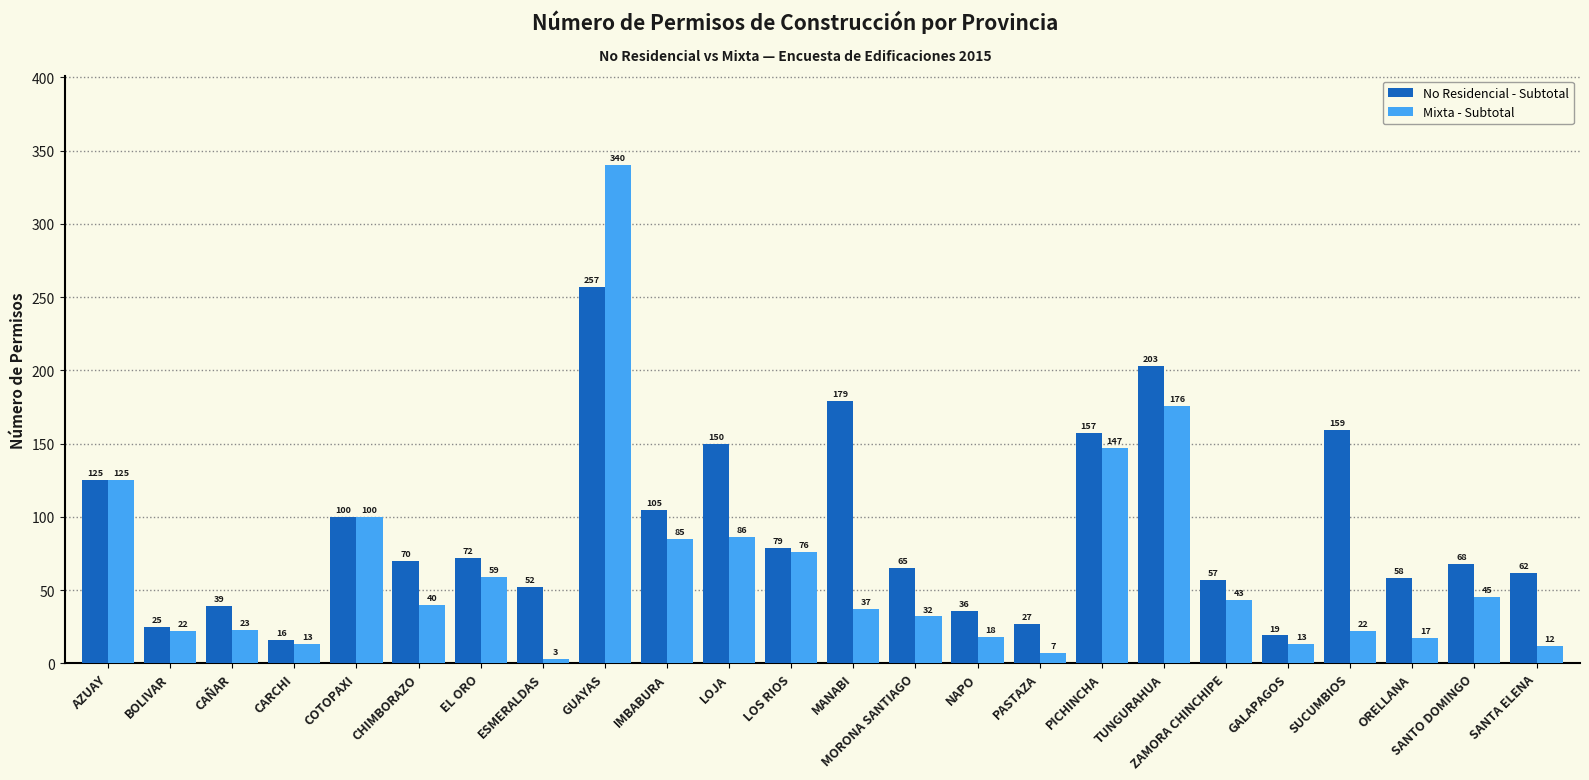

Reading left to right, extract all data points from this chart.

No Residencial - Subtotal: AZUAY=125	BOLIVAR=25	CAÑAR=39	CARCHI=16	COTOPAXI=100	CHIMBORAZO=70	EL ORO=72	ESMERALDAS=52	GUAYAS=257	IMBABURA=105	LOJA=150	LOS RIOS=79	MANABI=179	MORONA SANTIAGO=65	NAPO=36	PASTAZA=27	PICHINCHA=157	TUNGURAHUA=203	ZAMORA CHINCHIPE=57	GALAPAGOS=19	SUCUMBIOS=159	ORELLANA=58	SANTO DOMINGO=68	SANTA ELENA=62
Mixta - Subtotal: AZUAY=125	BOLIVAR=22	CAÑAR=23	CARCHI=13	COTOPAXI=100	CHIMBORAZO=40	EL ORO=59	ESMERALDAS=3	GUAYAS=340	IMBABURA=85	LOJA=86	LOS RIOS=76	MANABI=37	MORONA SANTIAGO=32	NAPO=18	PASTAZA=7	PICHINCHA=147	TUNGURAHUA=176	ZAMORA CHINCHIPE=43	GALAPAGOS=13	SUCUMBIOS=22	ORELLANA=17	SANTO DOMINGO=45	SANTA ELENA=12